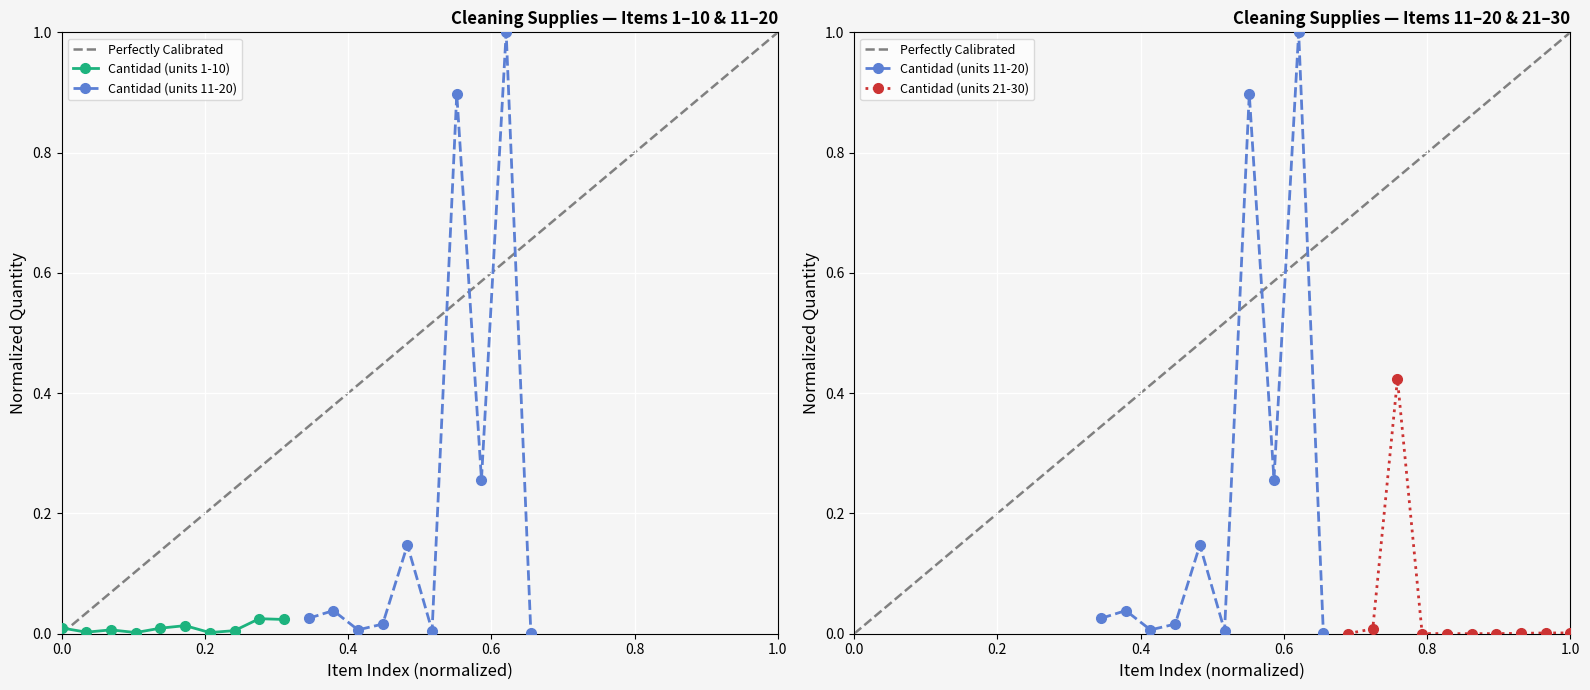

Rank the series by their maximum value, from lowest to highest.

Cantidad (units 1-10), Cantidad (units 21-30), Cantidad (units 11-20)